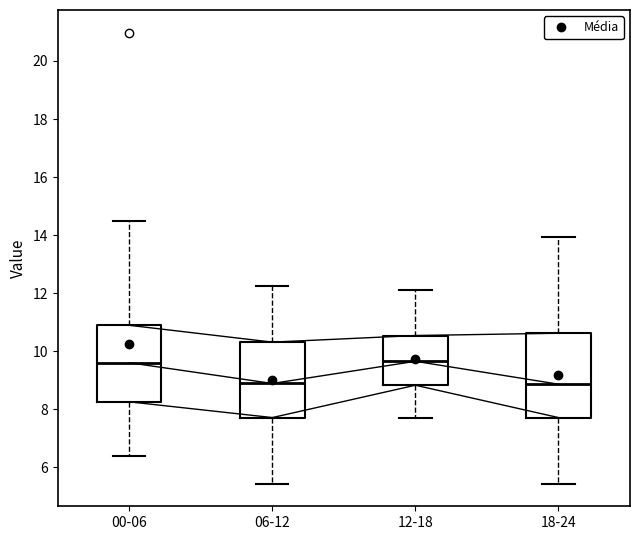

Reading left to right, transcribe this box plot: for each box, give where its median line is, the range the box spans, and where its two whiskers end, as read against the y-axis. The values are not printed on the chart, so give them approximately, as read against the axis.

00-06: median 9.6, box 8.2 to 10.8, whiskers 6.4 to 14.6
06-12: median 8.8, box 7.8 to 10.4, whiskers 5.4 to 12.2
12-18: median 9.6, box 8.8 to 10.6, whiskers 7.8 to 12.2
18-24: median 8.8, box 7.8 to 10.6, whiskers 5.4 to 14.0